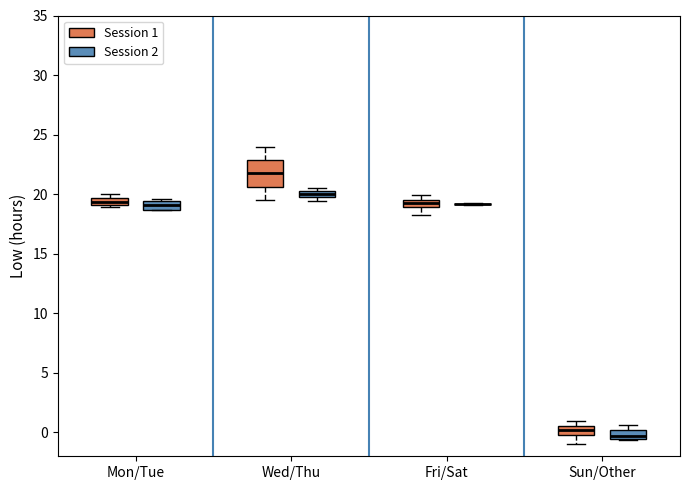

Which box is the tallest, from its lower edge to its upper edge?

Wed/Thu (Session 1)